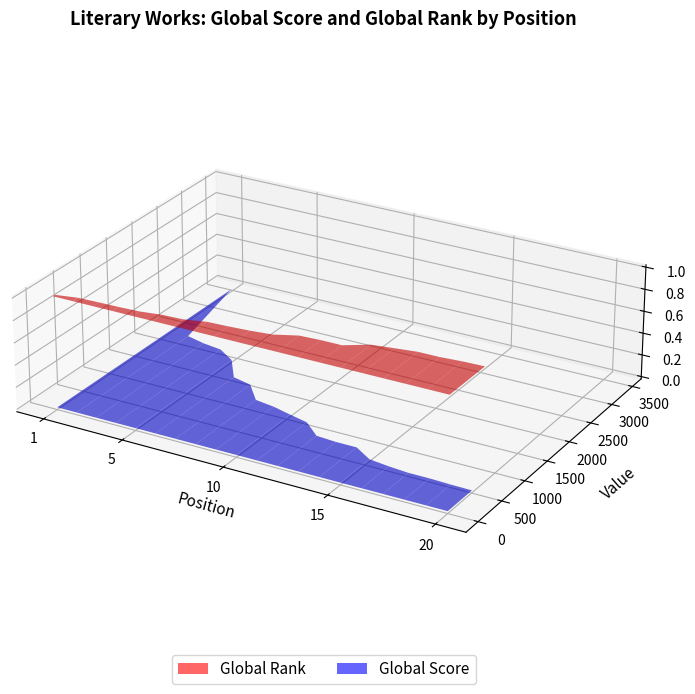

Reading right to left, transcribe all the data shown in this chart.

Global Score: 20=508	19=513	18=525	17=525	16=552	15=591	14=757	13=758	12=780	11=998	10=1067	9=1141	8=1186	7=1472	6=1538	5=1890	4=2056	3=2099	2=2172	1=3464
Global Rank: 20=734	19=725	18=701	17=699	16=657	15=612	14=456	13=455	12=439	11=328	10=293	9=272	8=258	7=188	6=174	5=129	4=115	3=108	2=97	1=41